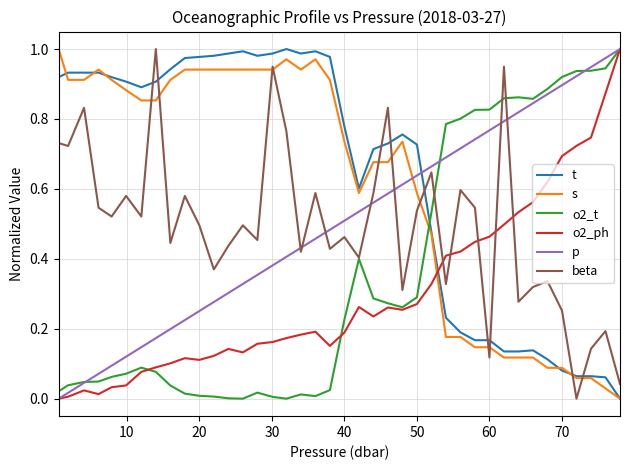

What are all the series names shown in the legend?

t, s, o2_t, o2_ph, p, beta